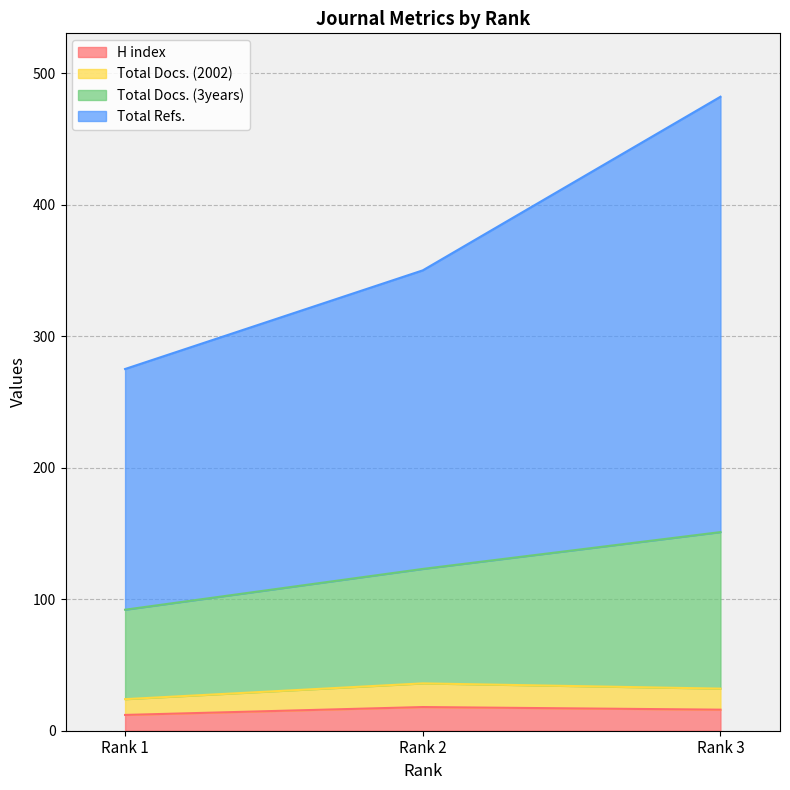

What is the average value of the H index series?

15